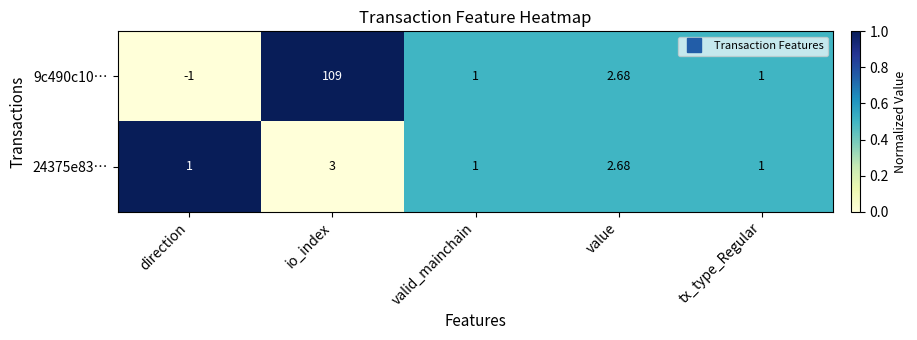

Which category has the highest value across all series?

io_index